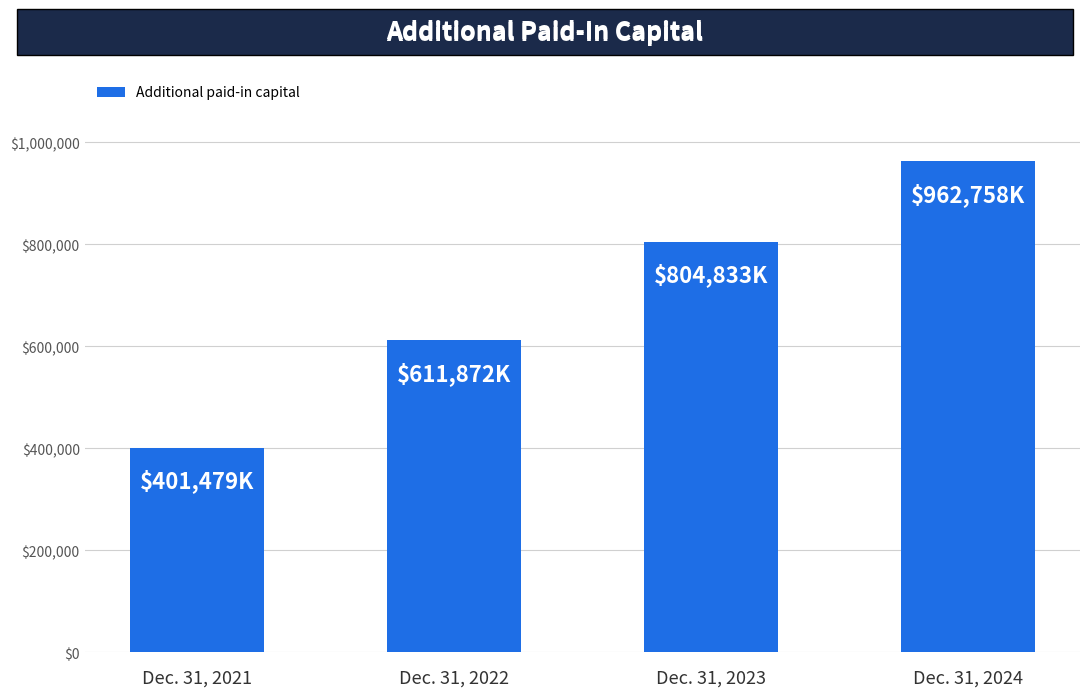

What is the average value?

695236